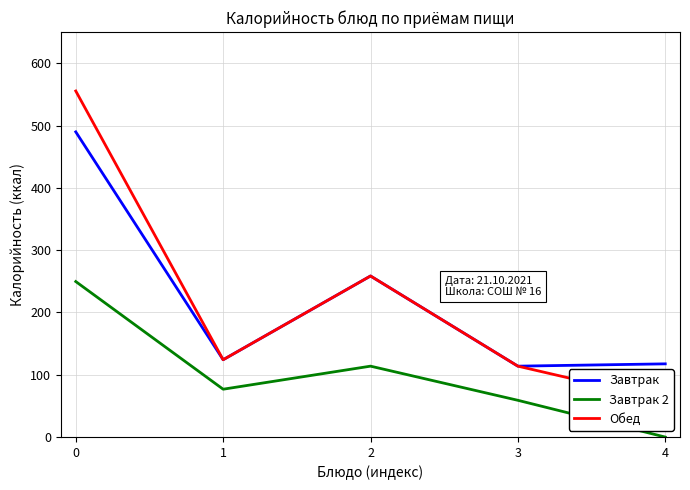

What is the average value of the Завтрак 2 series?

99.8